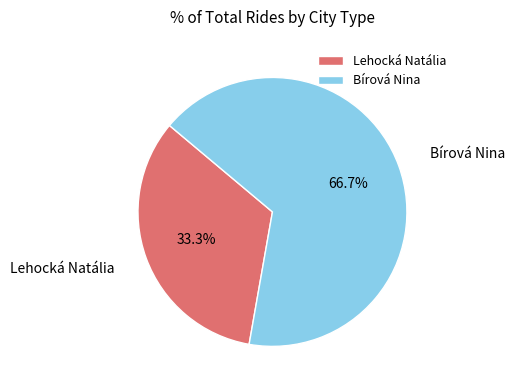

How many segments does this pie chart have?

2